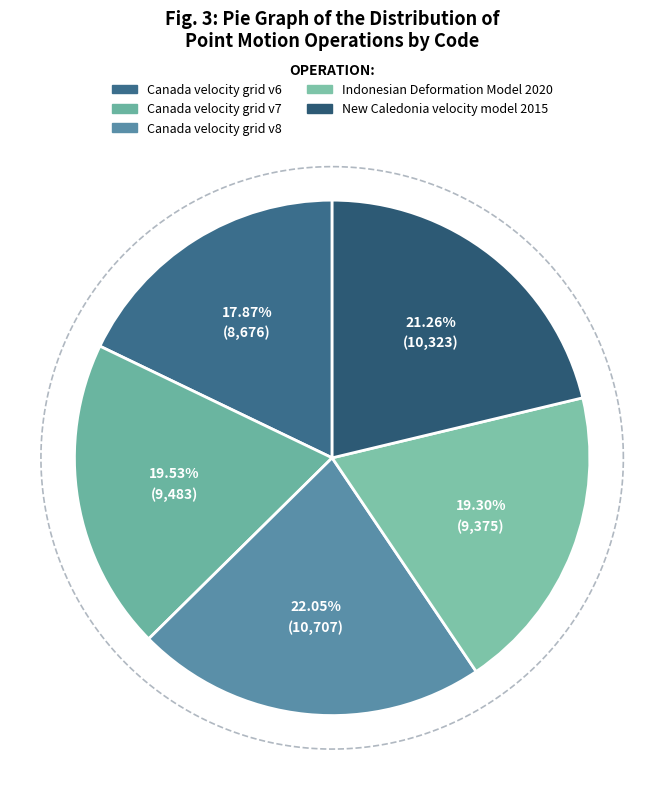

What percentage is the Canada velocity grid v8 slice, to the nearest percent?

22%